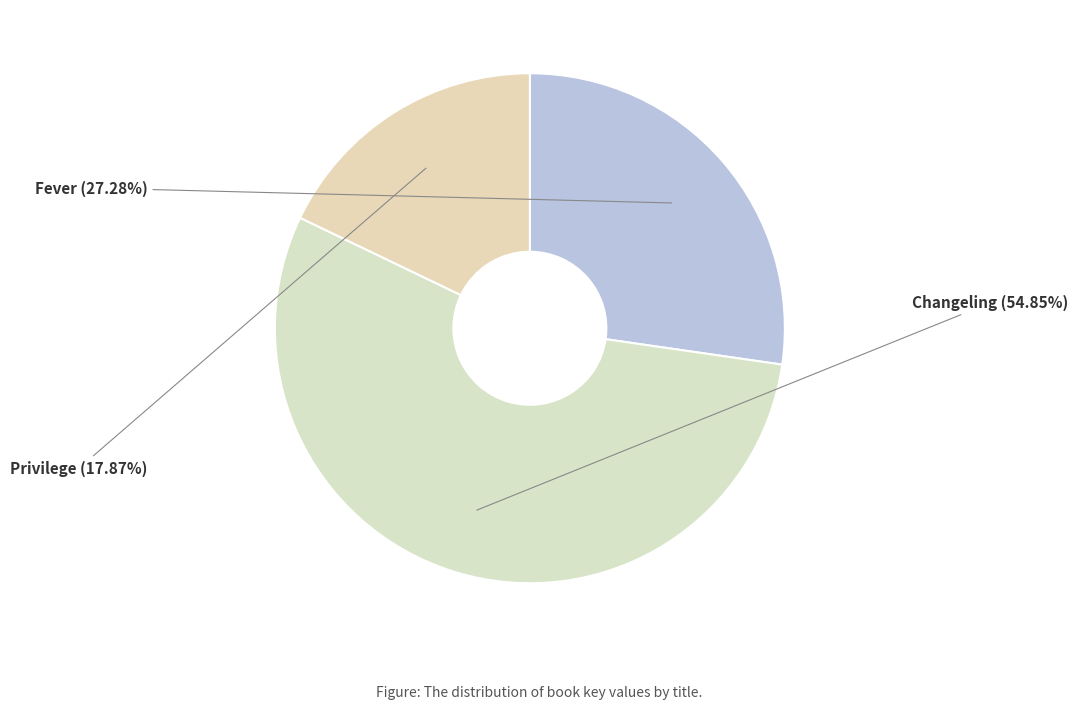

How many segments does this pie chart have?

3